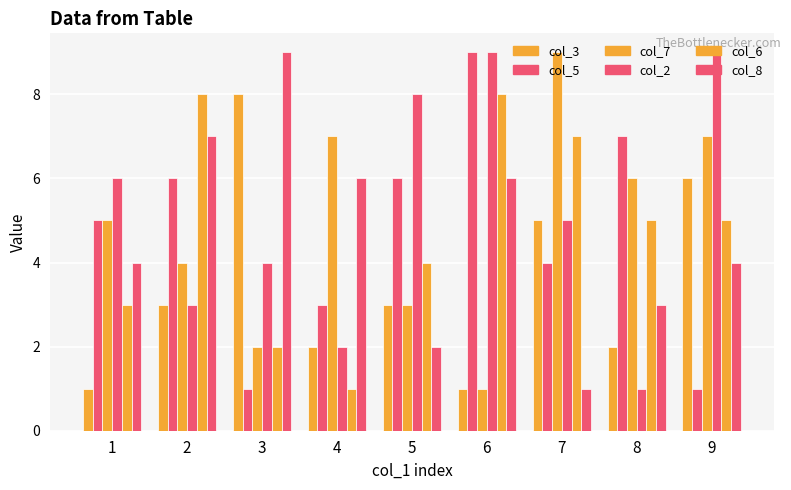

How many bars are there in each group?

6